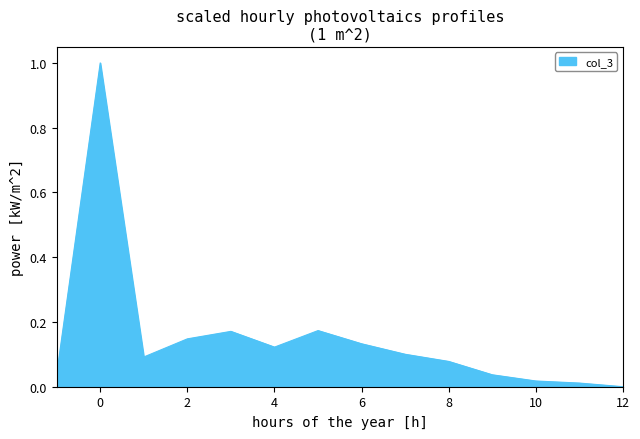

What is the difference between the maximum and minimum values?

1.0